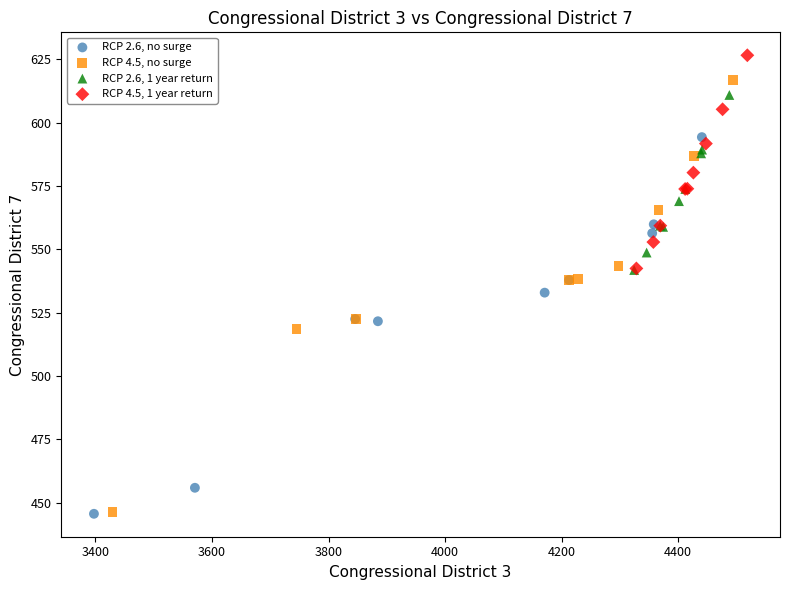

Which series contains the highest Y value?

RCP 4.5, 1 year return